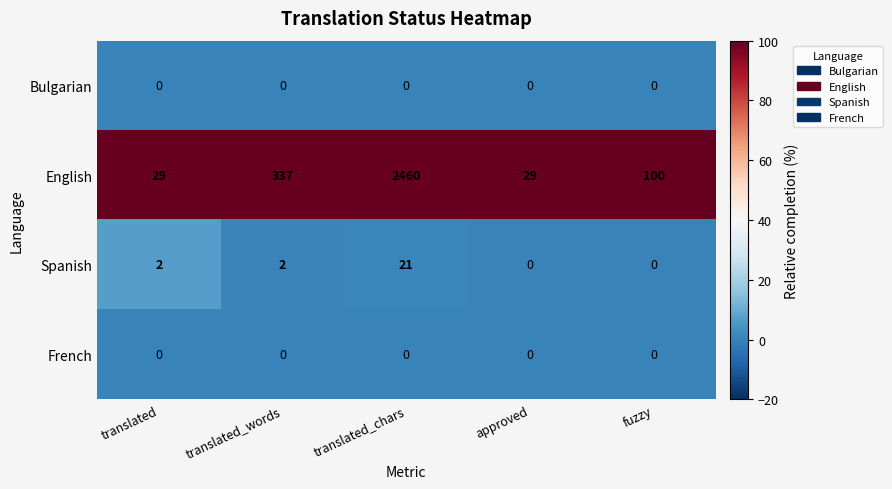

How many data points does each series have?

5